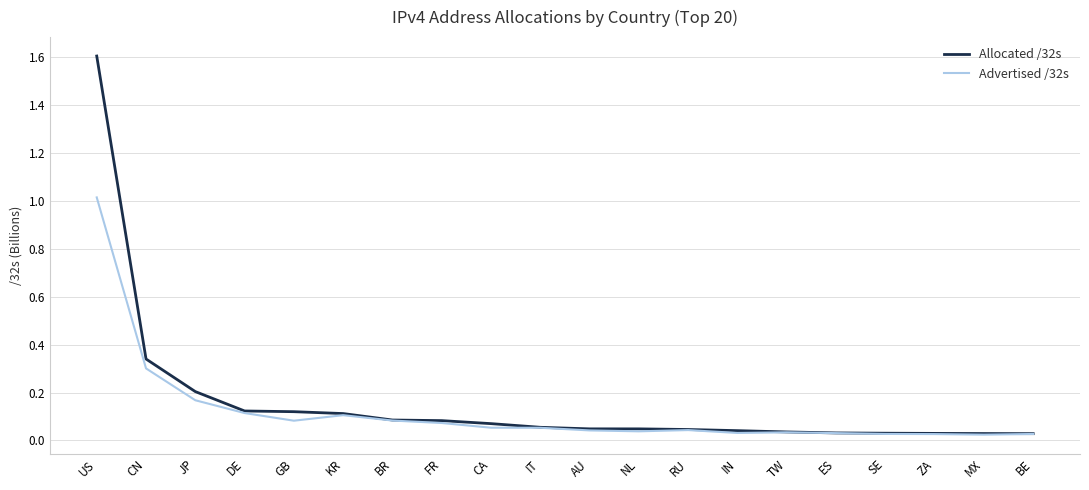

The Advertised /32s series shows 0.4 at CN. True or false?

False